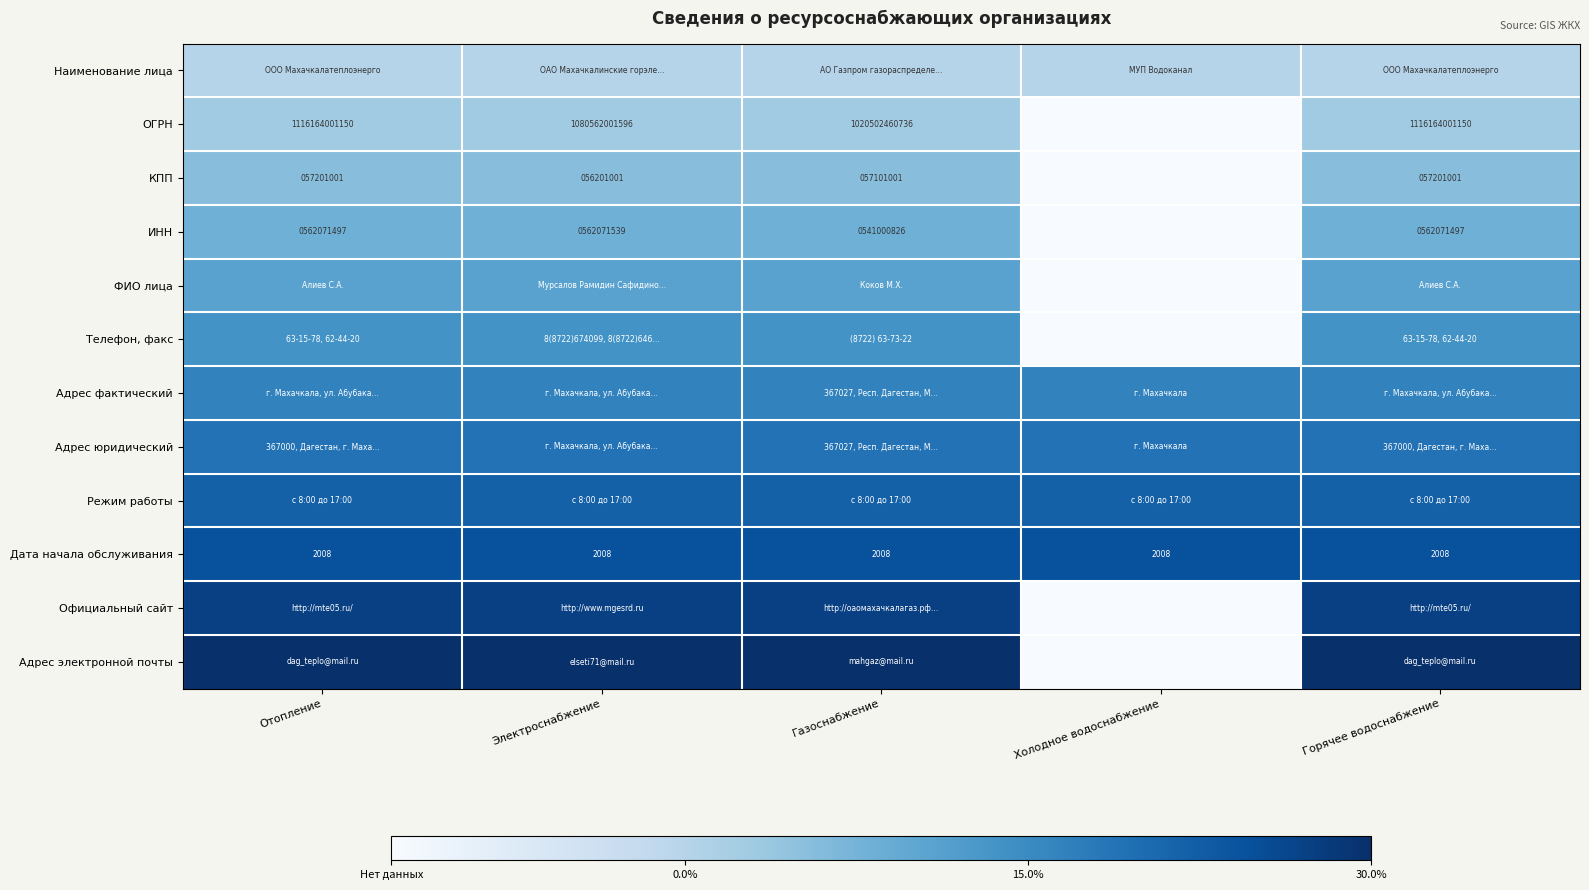

Is it true that ИНН equals 0.7 at Отопление?

False